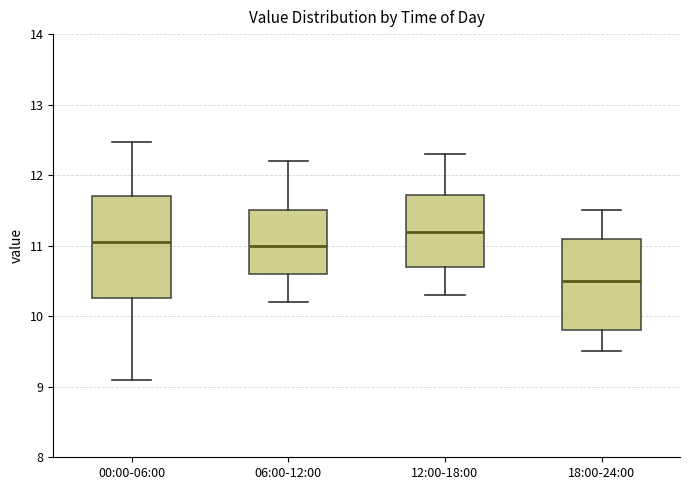

Reading left to right, read every box against the y-axis: the position of its median line, the range the box covers, and the ends of its whiskers. The values are not printed on the chart, so give them approximately, as read against the axis.

00:00-06:00: median 11.1, box 10.3 to 11.7, whiskers 9.1 to 12.5
06:00-12:00: median 11.0, box 10.6 to 11.5, whiskers 10.2 to 12.2
12:00-18:00: median 11.2, box 10.7 to 11.7, whiskers 10.3 to 12.3
18:00-24:00: median 10.5, box 9.8 to 11.1, whiskers 9.5 to 11.5